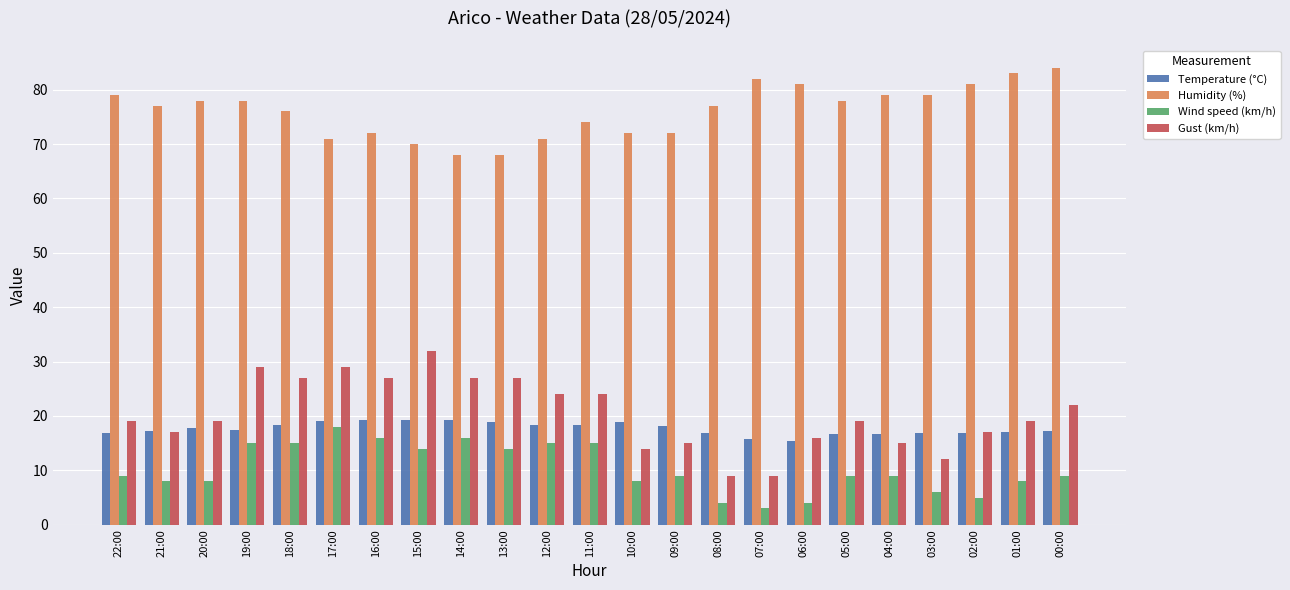

What are all the series names shown in the legend?

Temperature (°C), Humidity (%), Wind speed (km/h), Gust (km/h)